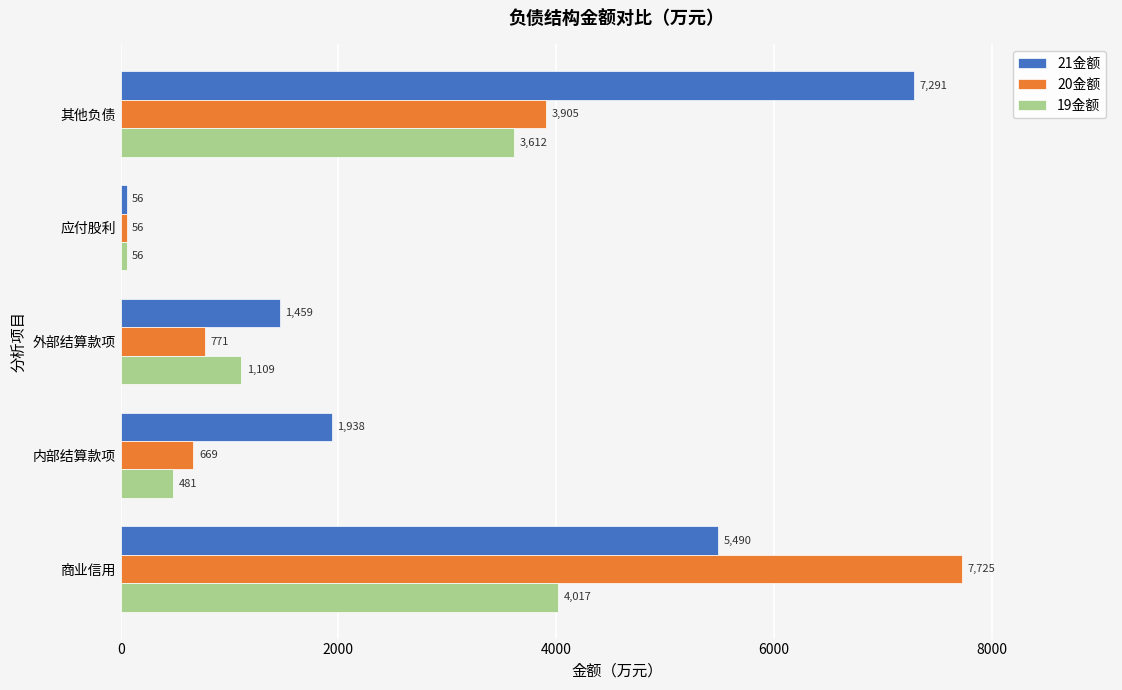

What is the sum of all 21金额 values?

16234.5